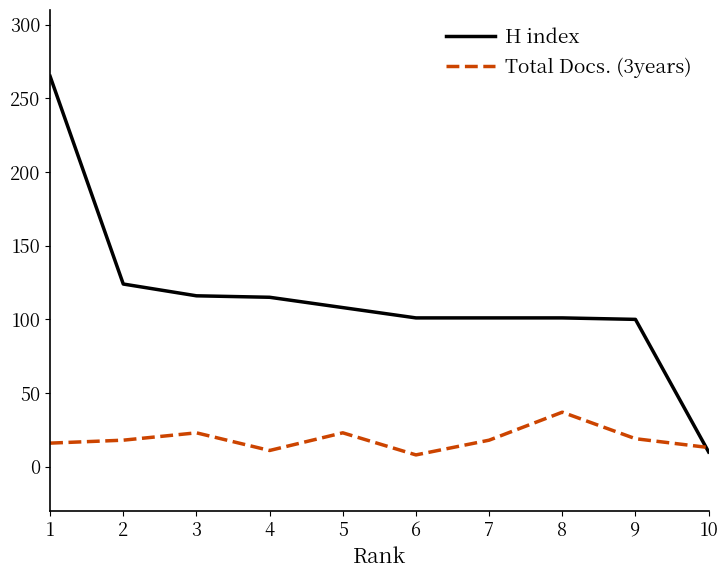

At which label is H index closest to 137?

2